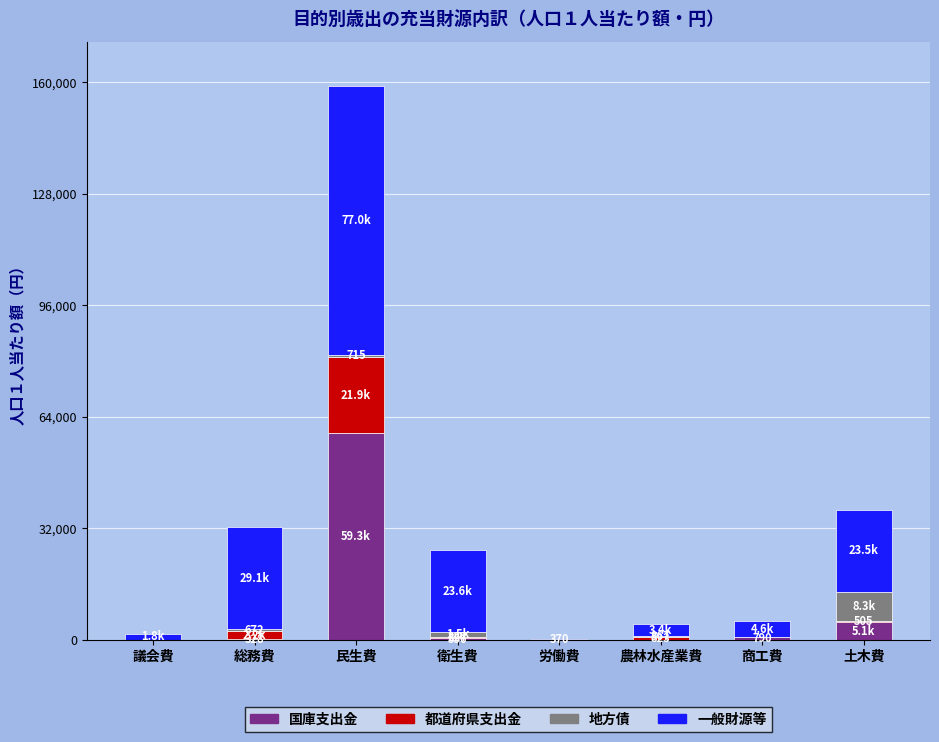

At which label does 国庫支出金 reach its peak?

民生費